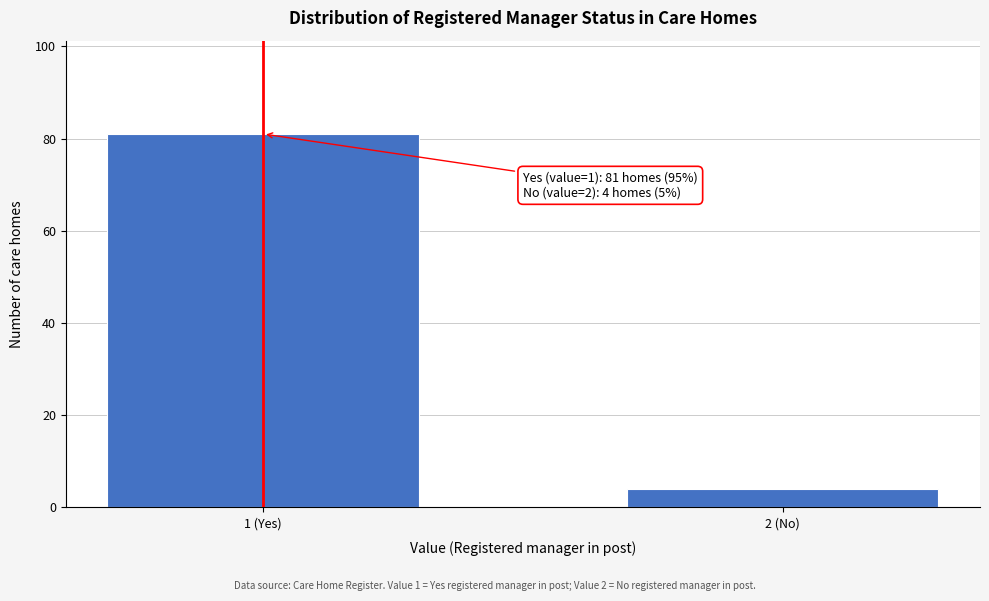

Reading left to right, transcribe all the data shown in this chart.

1 (Yes)=81	2 (No)=4